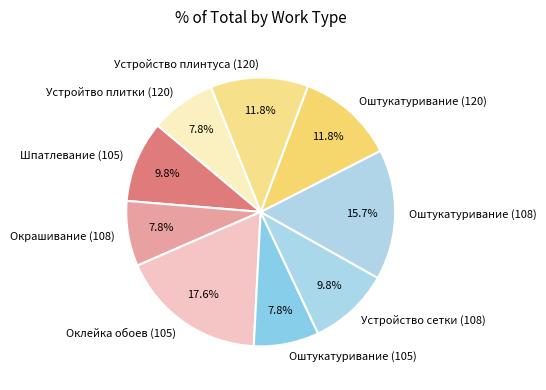

Between Оштукатуривание (120) and Устройство сетки (108), which is larger?

Оштукатуривание (120)